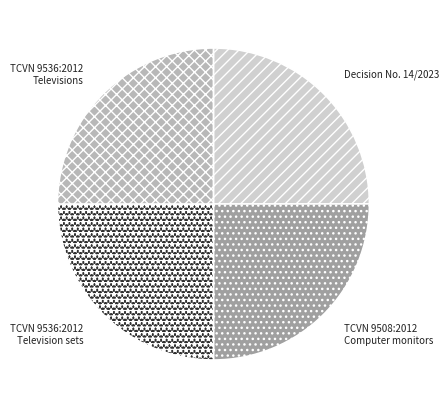

The Decision No. 14/2023 slice represents 35% of the pie. True or false?

False